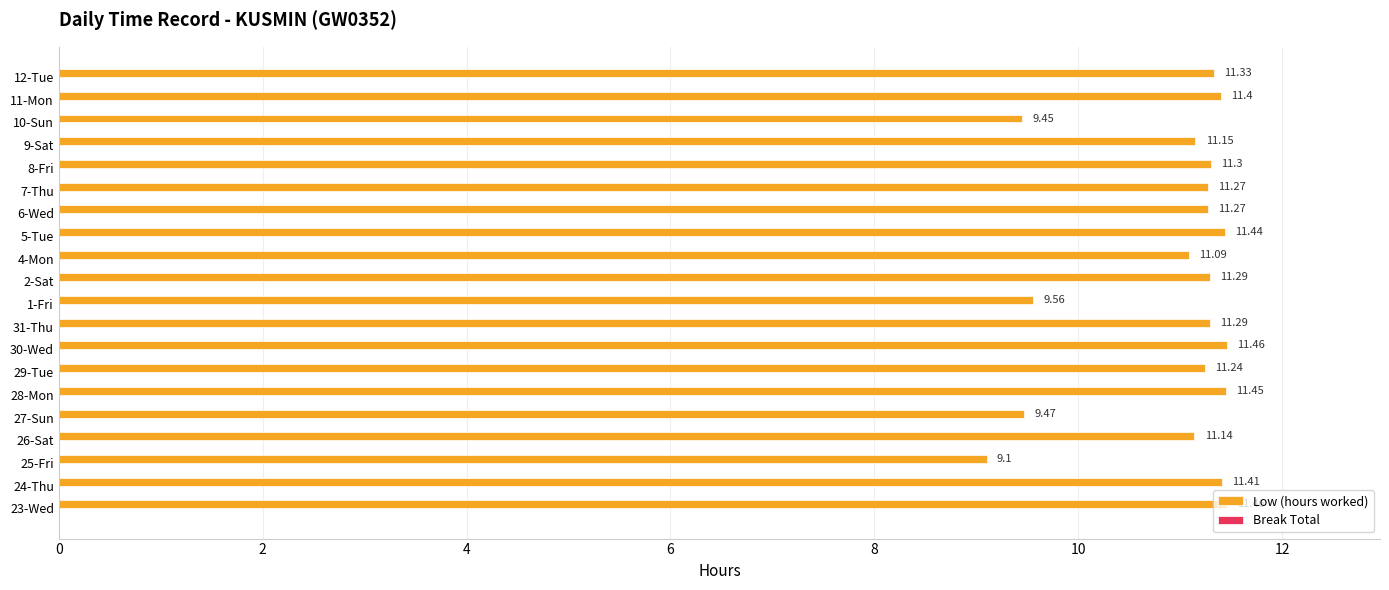

What is the sum of all values?

218.6